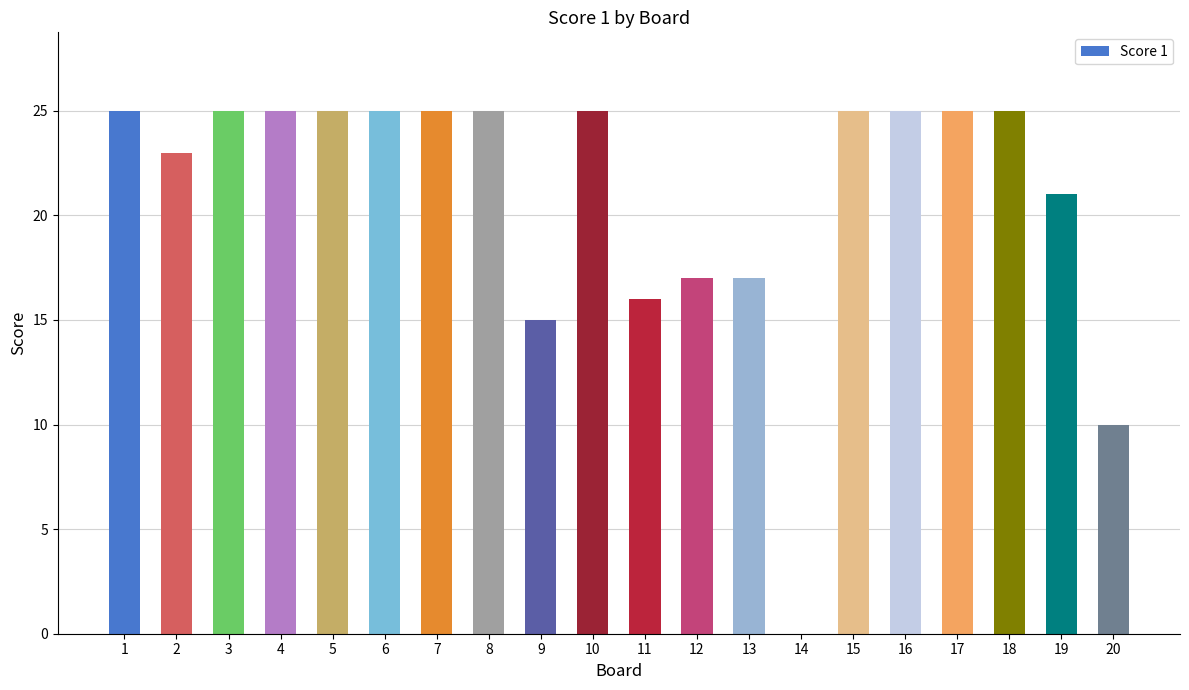

Are the bars horizontal?

No